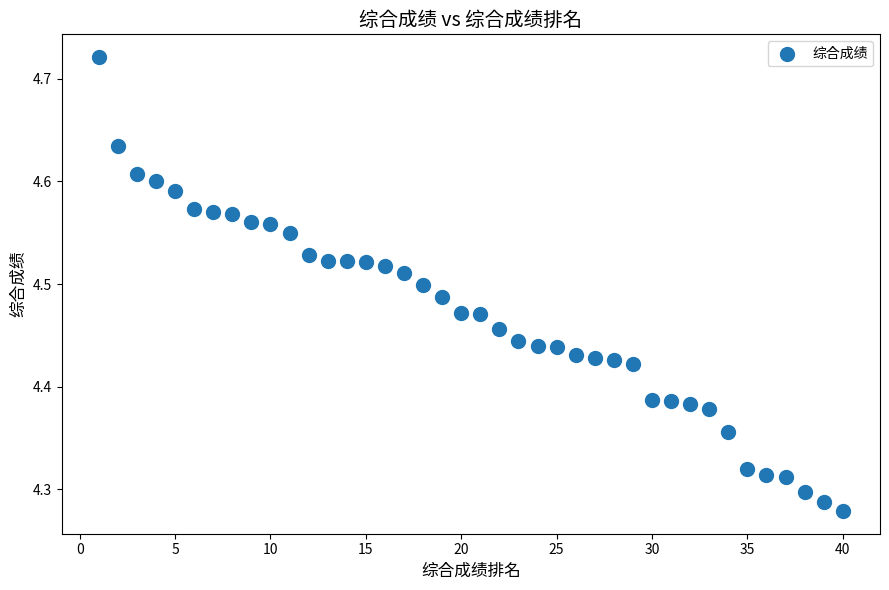

What is the range of Y values (max minus min)?

0.4